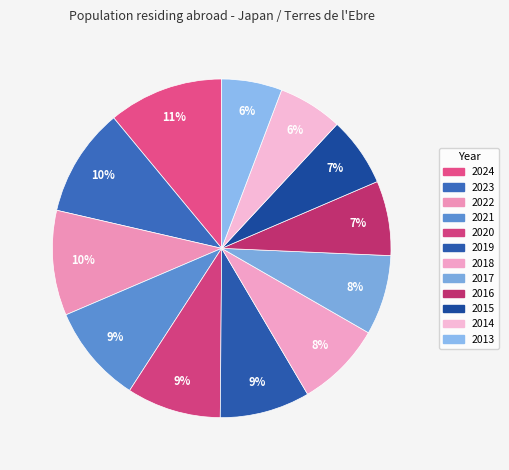

To the nearest percent, what percentage of the pie is 2017?

8%